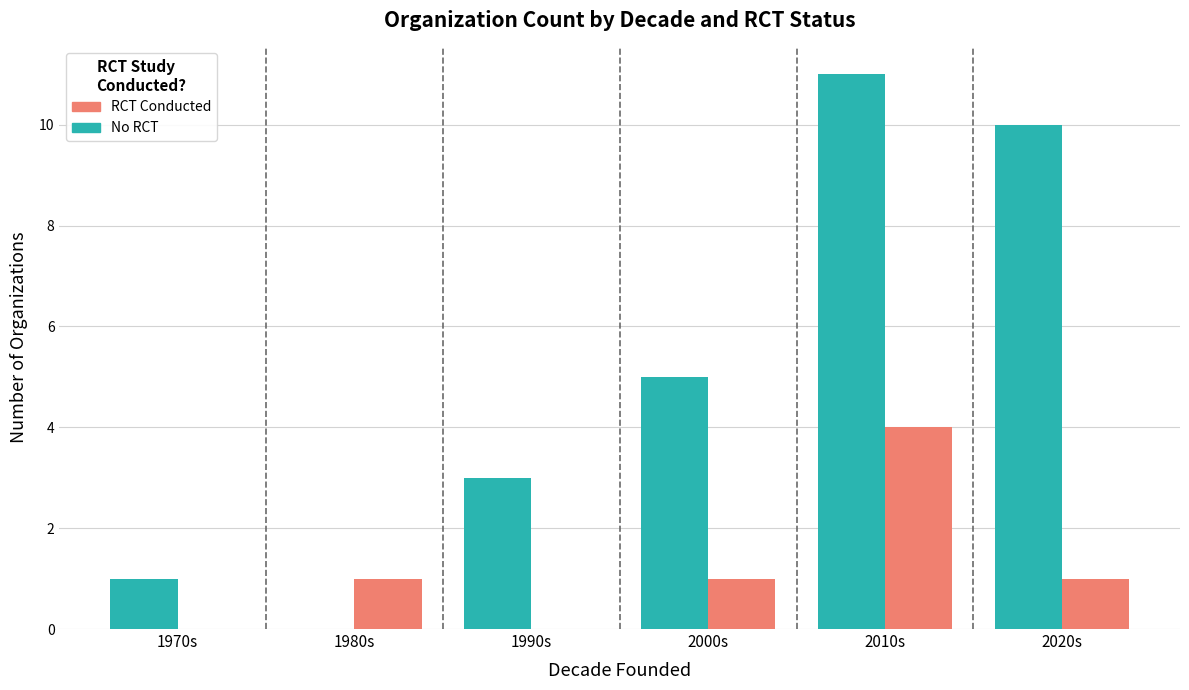

Count the number of categories in the chart.

6